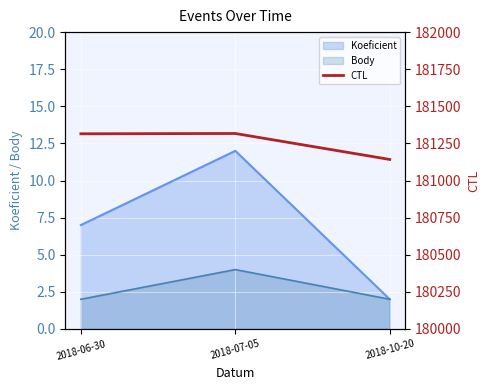

Does the chart display data point markers on the line(s)?

No